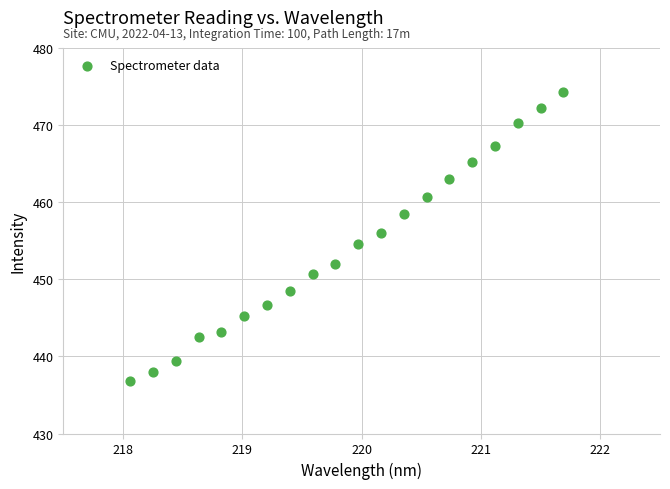

What is the range of Y values (max minus min)?

37.6